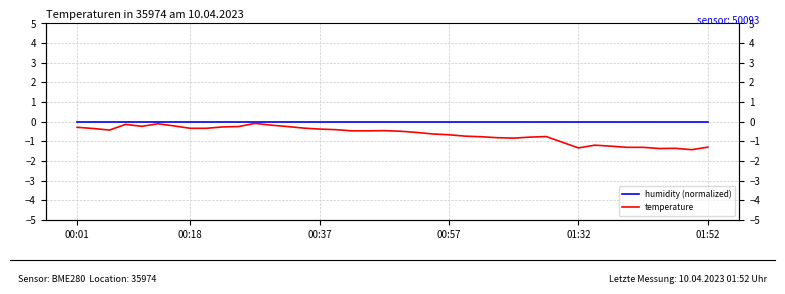

True or false: humidity (normalized) and temperature cross at least once.

False